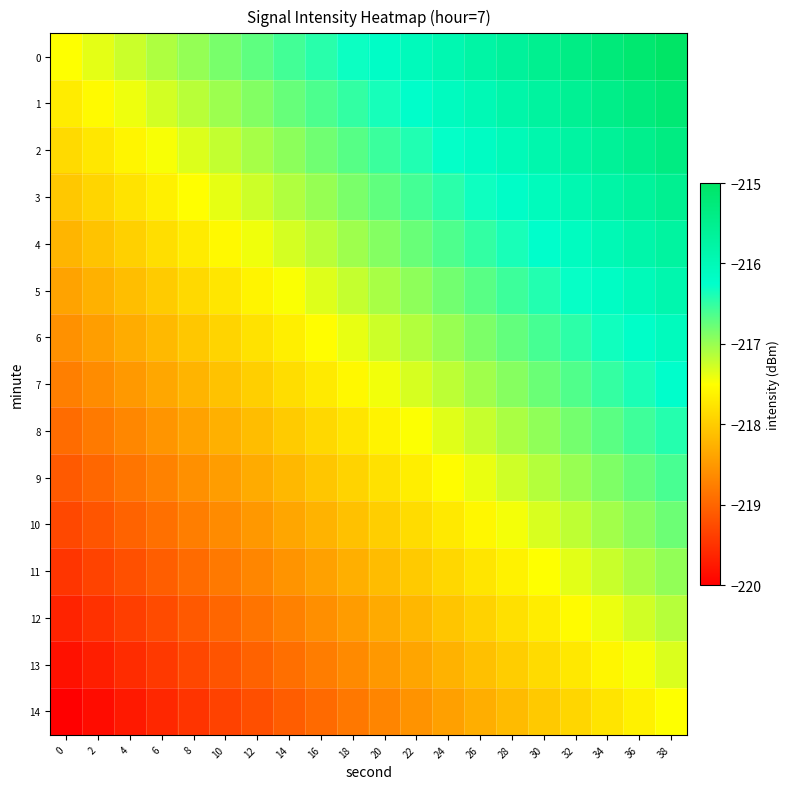

Reading left to right, transcribe all the data shown in this chart.

0: 0=-217.5	2=-217.4	4=-217.2	6=-217.1	8=-217.0	10=-216.8	12=-216.7	14=-216.6	16=-216.4	18=-216.3	20=-216.2	22=-216.1	24=-215.9	26=-215.8	28=-215.7	30=-215.5	32=-215.4	34=-215.3	36=-215.1	38=-215.0
1: 0=-217.7	2=-217.5	4=-217.4	6=-217.3	8=-217.2	10=-217.0	12=-216.9	14=-216.8	16=-216.6	18=-216.5	20=-216.4	22=-216.2	24=-216.1	26=-216.0	28=-215.8	30=-215.7	32=-215.6	34=-215.4	36=-215.3	38=-215.2
2: 0=-217.9	2=-217.7	4=-217.6	6=-217.5	8=-217.3	10=-217.2	12=-217.1	14=-216.9	16=-216.8	18=-216.7	20=-216.5	22=-216.4	24=-216.3	26=-216.1	28=-216.0	30=-215.9	32=-215.8	34=-215.6	36=-215.5	38=-215.4
3: 0=-218.0	2=-217.9	4=-217.8	6=-217.6	8=-217.5	10=-217.4	12=-217.2	14=-217.1	16=-217.0	18=-216.9	20=-216.7	22=-216.6	24=-216.5	26=-216.3	28=-216.2	30=-216.1	32=-215.9	34=-215.8	36=-215.7	38=-215.5
4: 0=-218.2	2=-218.1	4=-218.0	6=-217.8	8=-217.7	10=-217.6	12=-217.4	14=-217.3	16=-217.2	18=-217.0	20=-216.9	22=-216.8	24=-216.6	26=-216.5	28=-216.4	30=-216.2	32=-216.1	34=-216.0	36=-215.8	38=-215.7
5: 0=-218.4	2=-218.3	4=-218.1	6=-218.0	8=-217.9	10=-217.7	12=-217.6	14=-217.5	16=-217.3	18=-217.2	20=-217.1	22=-216.9	24=-216.8	26=-216.7	28=-216.6	30=-216.4	32=-216.3	34=-216.2	36=-216.0	38=-215.9
6: 0=-218.6	2=-218.4	4=-218.3	6=-218.2	8=-218.0	10=-217.9	12=-217.8	14=-217.7	16=-217.5	18=-217.4	20=-217.3	22=-217.1	24=-217.0	26=-216.9	28=-216.7	30=-216.6	32=-216.5	34=-216.3	36=-216.2	38=-216.1
7: 0=-218.8	2=-218.6	4=-218.5	6=-218.4	8=-218.2	10=-218.1	12=-218.0	14=-217.8	16=-217.7	18=-217.6	20=-217.4	22=-217.3	24=-217.2	26=-217.0	28=-216.9	30=-216.8	32=-216.6	34=-216.5	36=-216.4	38=-216.2
8: 0=-218.9	2=-218.8	4=-218.7	6=-218.5	8=-218.4	10=-218.3	12=-218.1	14=-218.0	16=-217.9	18=-217.7	20=-217.6	22=-217.5	24=-217.3	26=-217.2	28=-217.1	30=-217.0	32=-216.8	34=-216.7	36=-216.6	38=-216.4
9: 0=-219.1	2=-219.0	4=-218.8	6=-218.7	8=-218.6	10=-218.4	12=-218.3	14=-218.2	16=-218.1	18=-217.9	20=-217.8	22=-217.7	24=-217.5	26=-217.4	28=-217.3	30=-217.1	32=-217.0	34=-216.9	36=-216.7	38=-216.6
10: 0=-219.3	2=-219.2	4=-219.0	6=-218.9	8=-218.8	10=-218.6	12=-218.5	14=-218.4	16=-218.2	18=-218.1	20=-218.0	22=-217.8	24=-217.7	26=-217.6	28=-217.4	30=-217.3	32=-217.2	34=-217.0	36=-216.9	38=-216.8
11: 0=-219.5	2=-219.3	4=-219.2	6=-219.1	8=-218.9	10=-218.8	12=-218.7	14=-218.5	16=-218.4	18=-218.3	20=-218.1	22=-218.0	24=-217.9	26=-217.8	28=-217.6	30=-217.5	32=-217.4	34=-217.2	36=-217.1	38=-217.0
12: 0=-219.6	2=-219.5	4=-219.4	6=-219.2	8=-219.1	10=-219.0	12=-218.9	14=-218.7	16=-218.6	18=-218.5	20=-218.3	22=-218.2	24=-218.1	26=-217.9	28=-217.8	30=-217.7	32=-217.5	34=-217.4	36=-217.3	38=-217.1
13: 0=-219.8	2=-219.7	4=-219.6	6=-219.4	8=-219.3	10=-219.2	12=-219.0	14=-218.9	16=-218.8	18=-218.6	20=-218.5	22=-218.4	24=-218.2	26=-218.1	28=-218.0	30=-217.8	32=-217.7	34=-217.6	36=-217.5	38=-217.3
14: 0=-220.0	2=-219.9	4=-219.7	6=-219.6	8=-219.5	10=-219.3	12=-219.2	14=-219.1	16=-218.9	18=-218.8	20=-218.7	22=-218.6	24=-218.4	26=-218.3	28=-218.2	30=-218.0	32=-217.9	34=-217.8	36=-217.6	38=-217.5